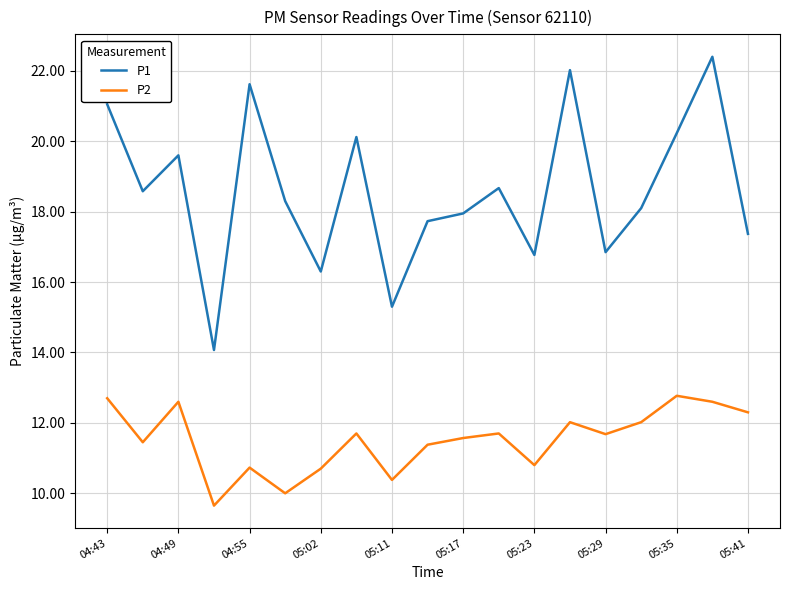

True or false: P2 and P1 cross at least once.

False